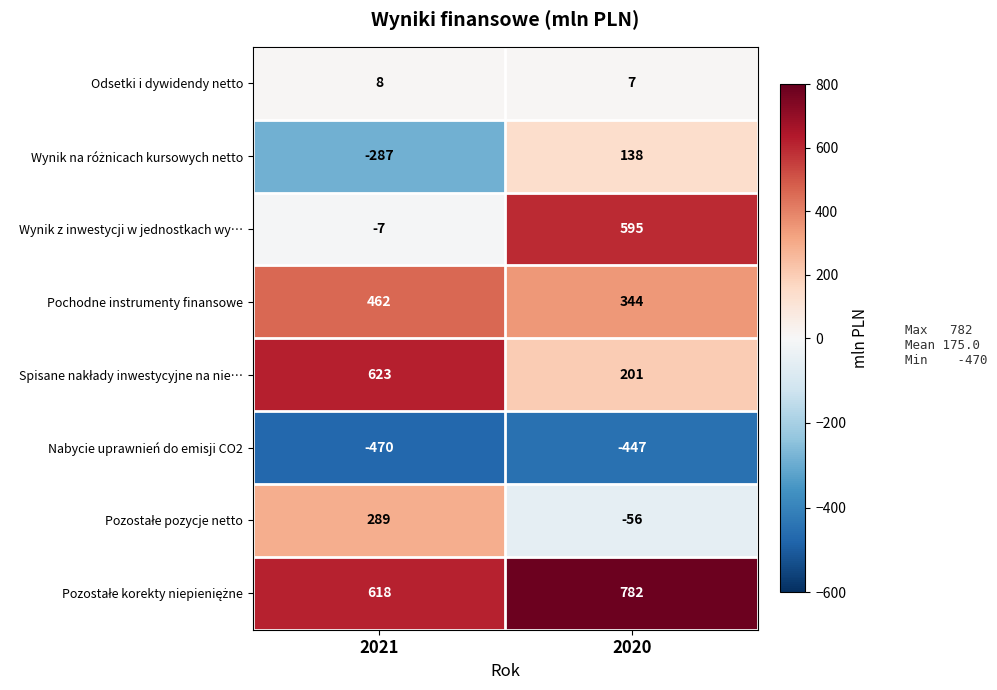

At which label is Wynik z inwestycji w jednostkach wy… closest to 294?

2021